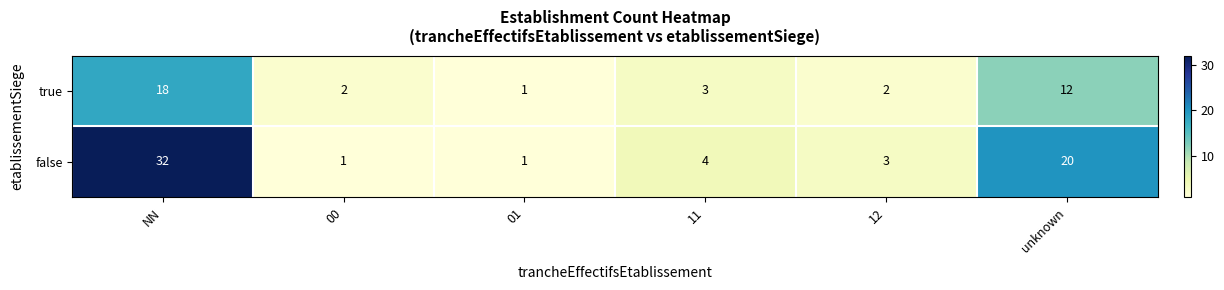

At how many categories does at least one series exceed 15?

2